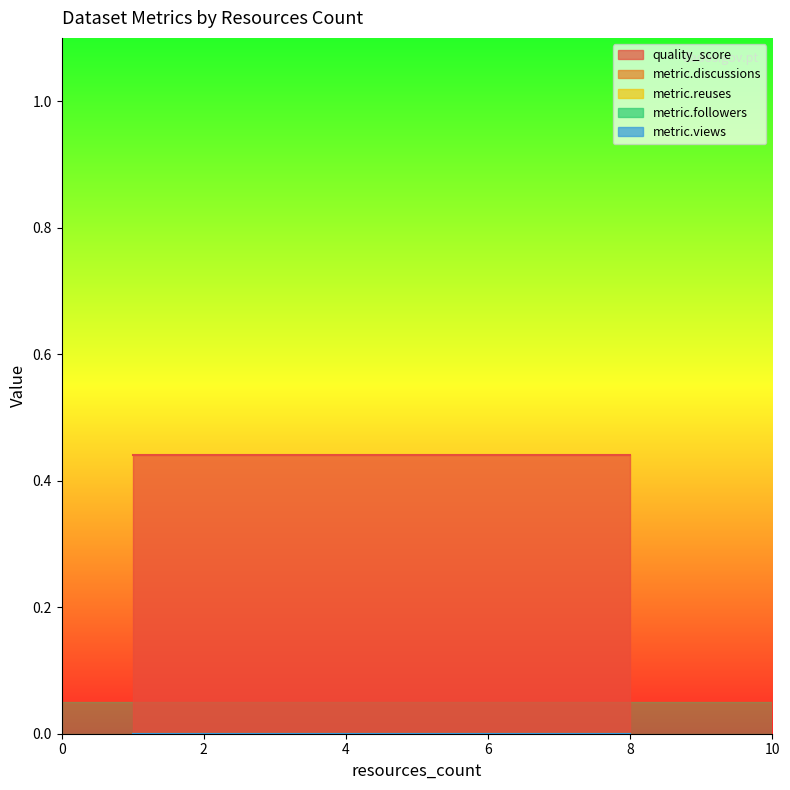

Which series has the widest spread of values?

quality_score